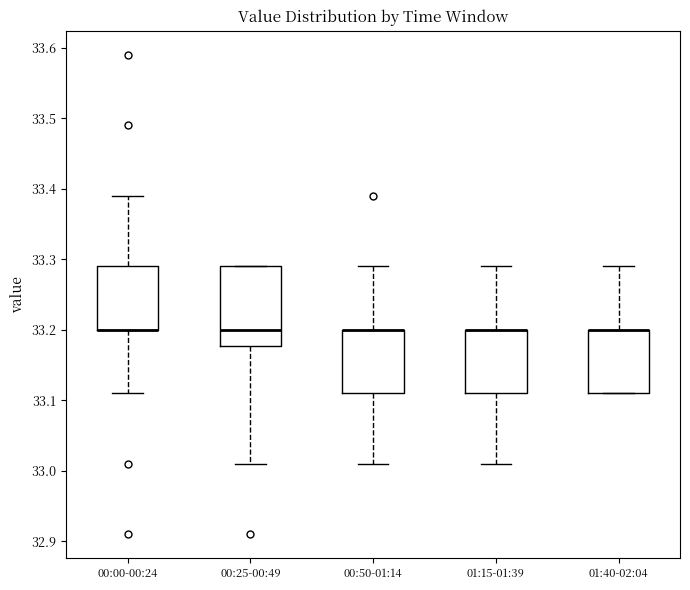

Reading left to right, transcribe this box plot: for each box, give where its median line is, the range the box spans, and where its two whiskers end, as read against the y-axis. The values are not printed on the chart, so give them approximately, as read against the axis.

00:00-00:24: median 33.20 (drawn on the box's lower edge), box 33.20 to 33.29, whiskers 33.11 to 33.39
00:25-00:49: median 33.20, box 33.18 to 33.29, whiskers 33.01 to 33.29
00:50-01:14: median 33.20 (drawn on the box's upper edge), box 33.11 to 33.20, whiskers 33.01 to 33.29
01:15-01:39: median 33.20 (drawn on the box's upper edge), box 33.11 to 33.20, whiskers 33.01 to 33.29
01:40-02:04: median 33.20 (drawn on the box's upper edge), box 33.11 to 33.20, whiskers 33.11 to 33.29